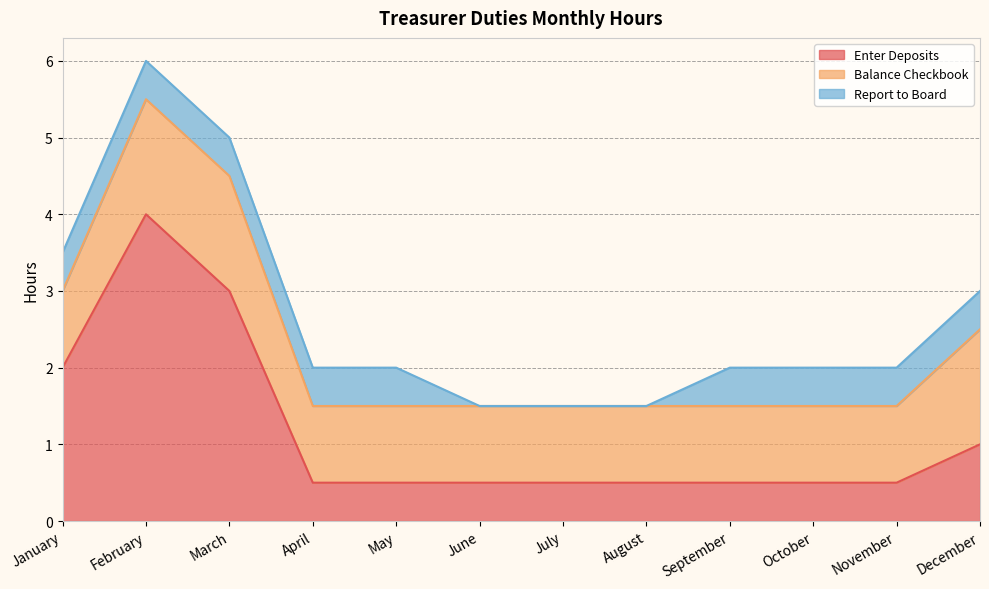

True or false: Report to Board has more than 1 interior local peaks.

False